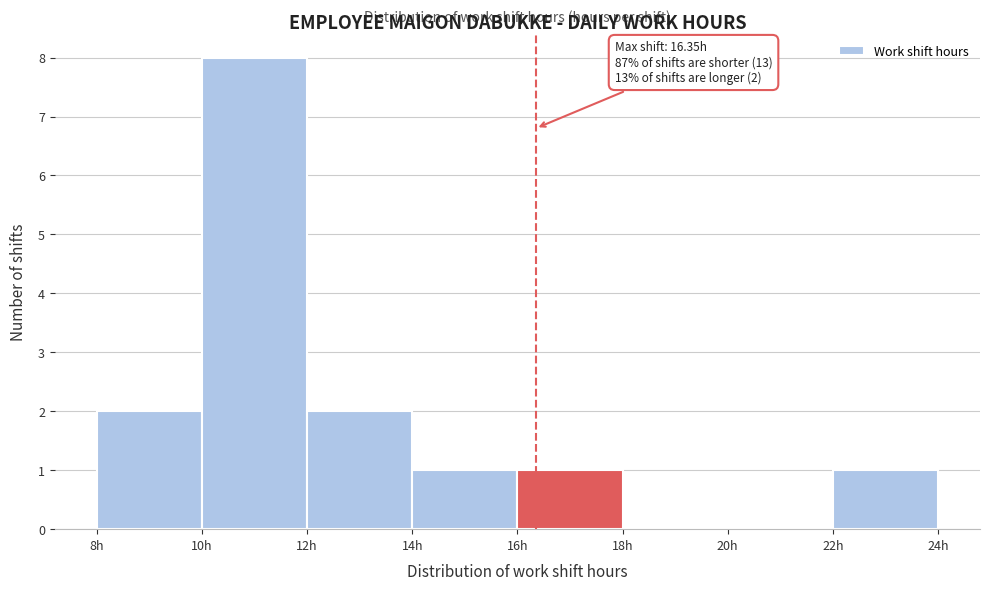

Which range on the x-axis has the tallest bar?

10 to 12